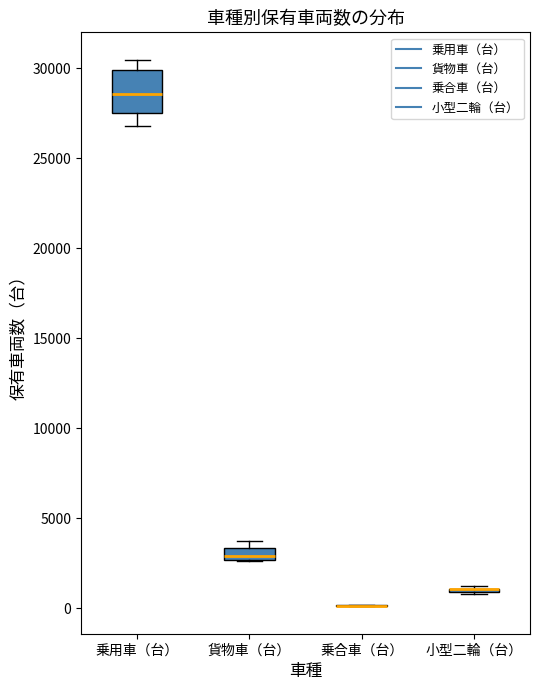

Where does the median line of the box for 貨物車（台） sit on the y-axis? The values are not printed on the chart, so give them approximately, as read against the axis.

3000